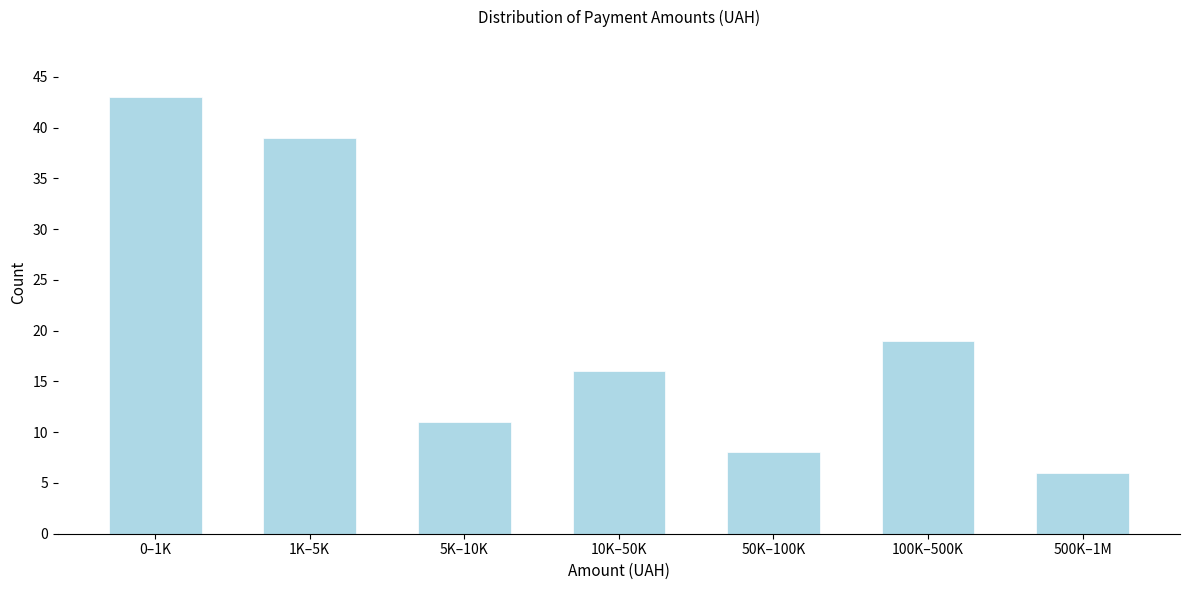

Reading left to right, transcribe all the data shown in this chart.

43	39	11	16	8	19	6